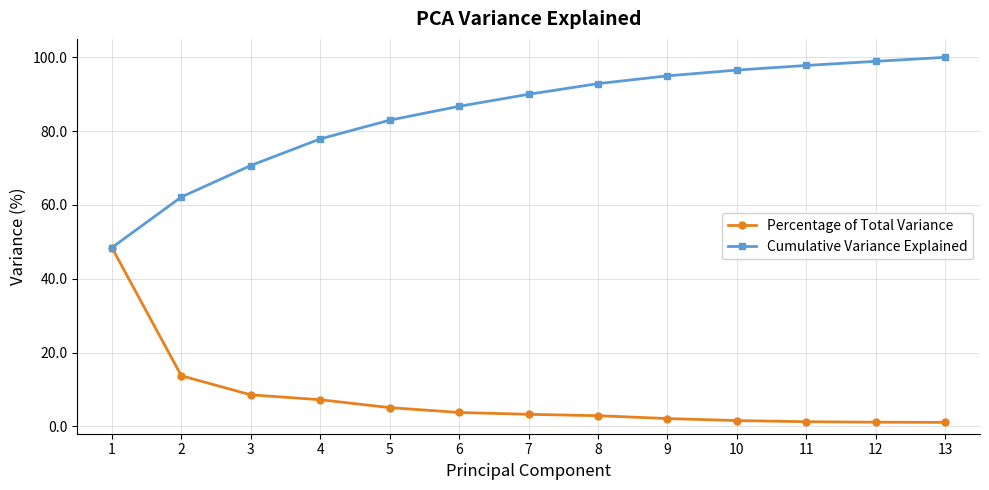

What is the value of the Percentage of Total Variance point at the 8th from the left?

2.9